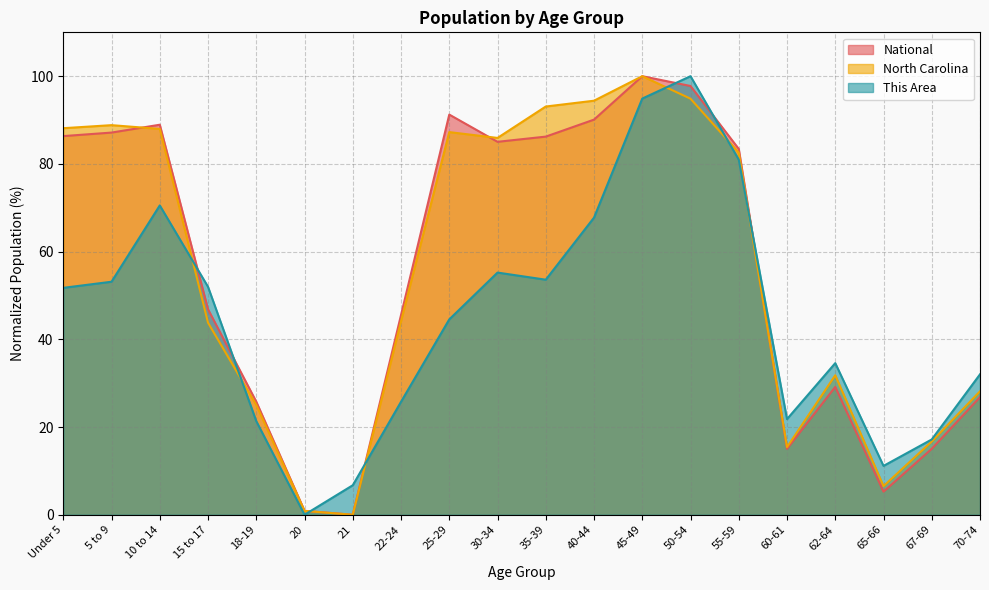

What value does the North Carolina series have at 30-34?

85.9